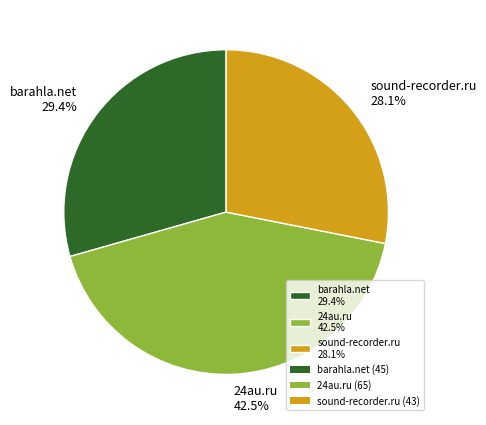

Is it true that sound-recorder.ru is 21% of the pie?

False